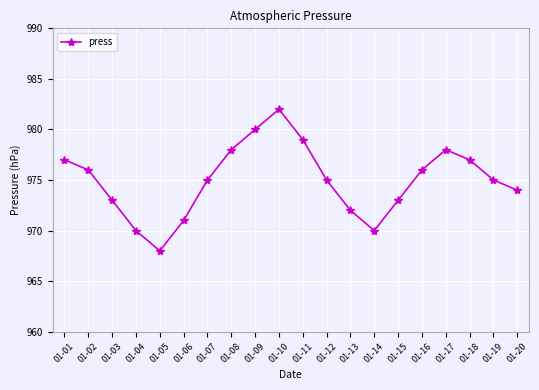

True or false: the data shows 971 at 01-06.

True